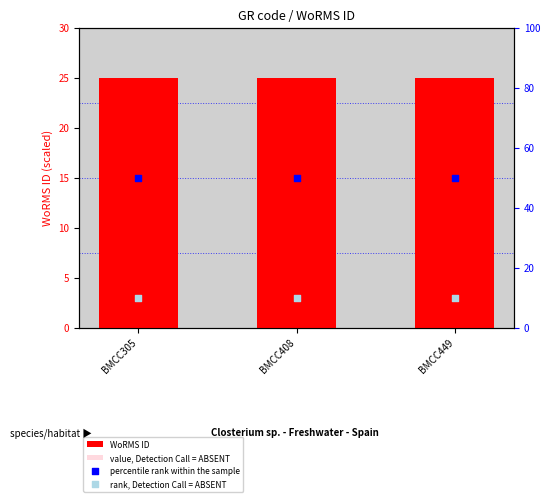

Which series contains the lowest Y value?

value, Detection Call = ABSENT